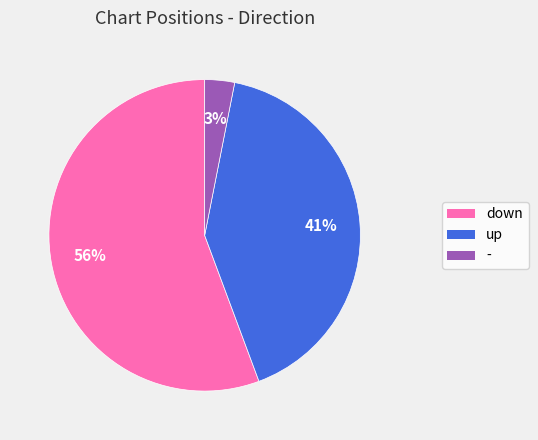

Do up and - together represent more than half of the pie?

No